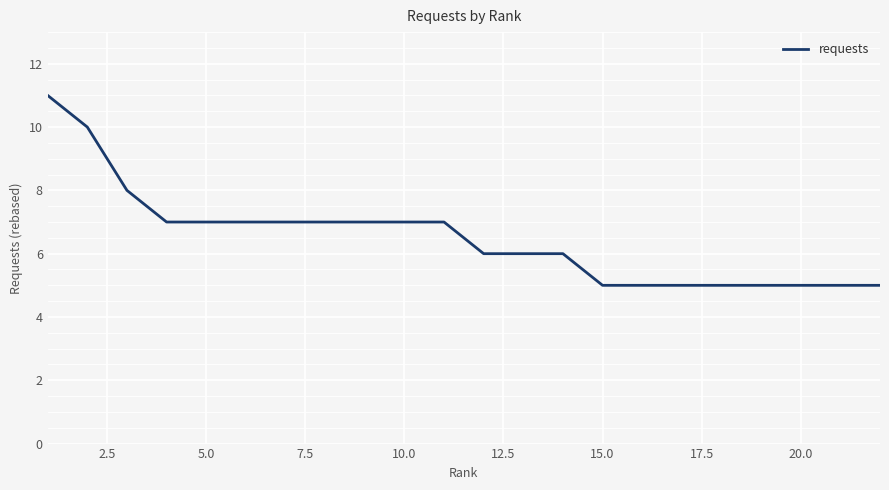

What is the greatest value displayed?

11